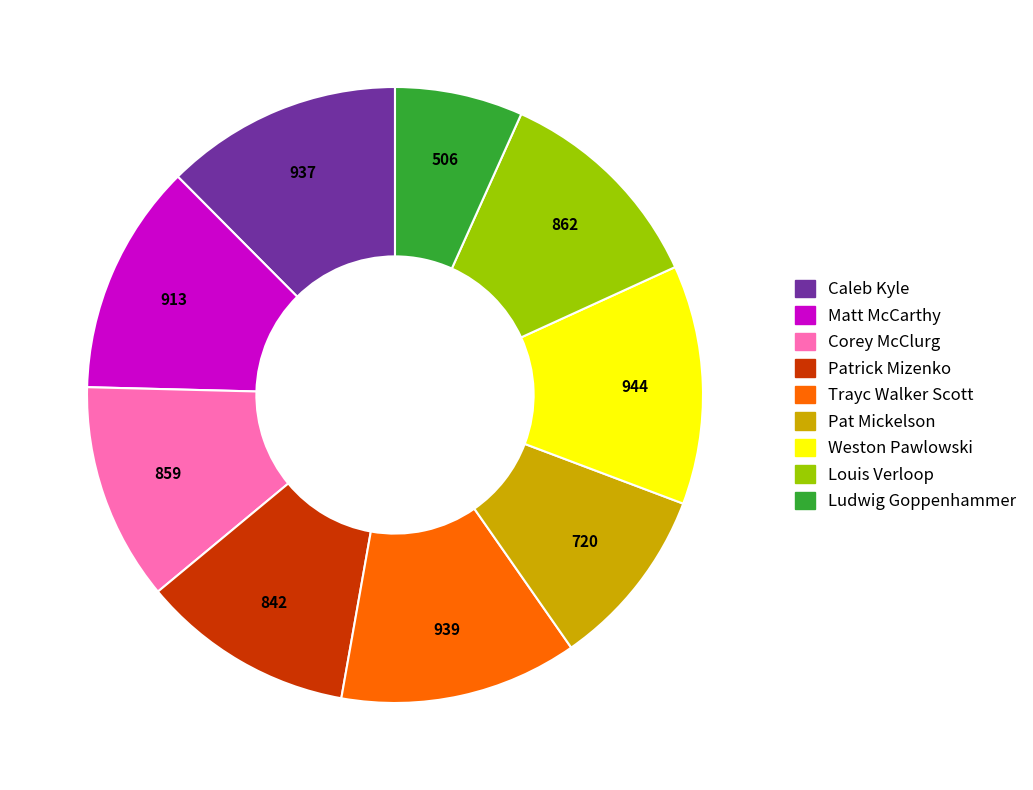

The Ludwig Goppenhammer slice represents 1% of the pie. True or false?

False